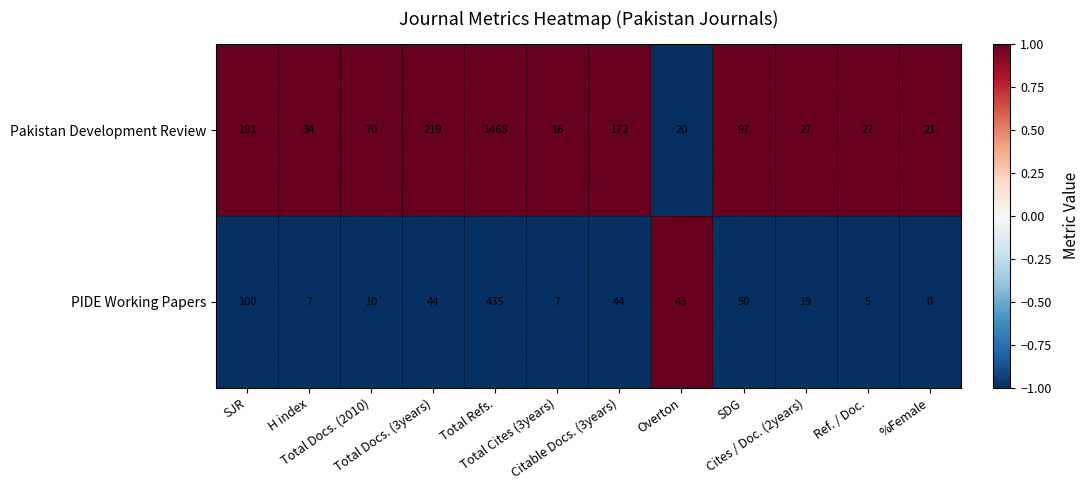

Which series has the widest spread of values?

Pakistan Development Review